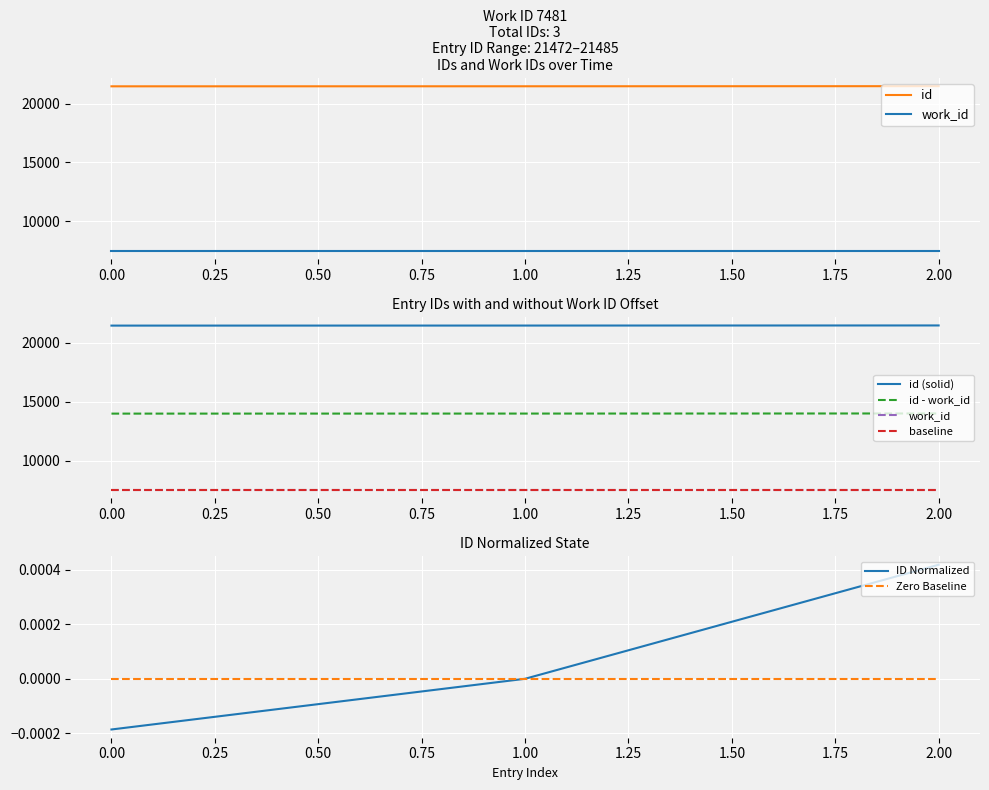

Which category has the highest value in the ID Normalized series?

2.00